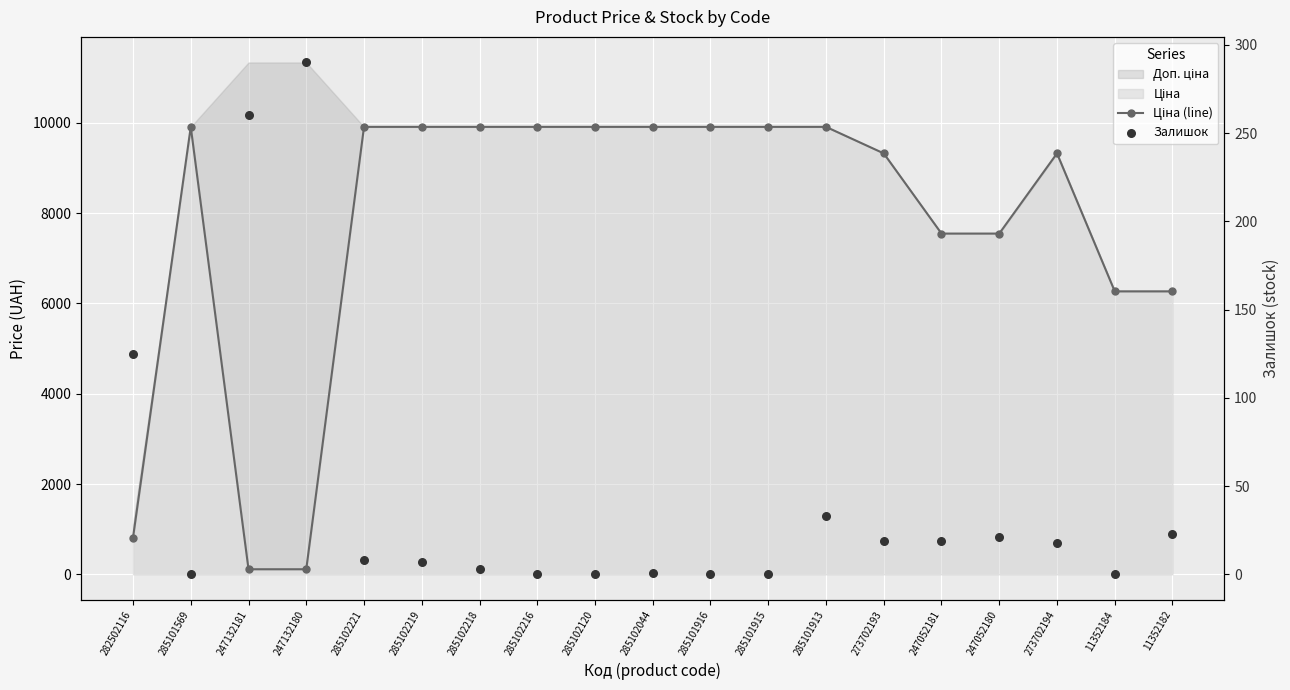

At which category is the sum across all series the highest?

285101913